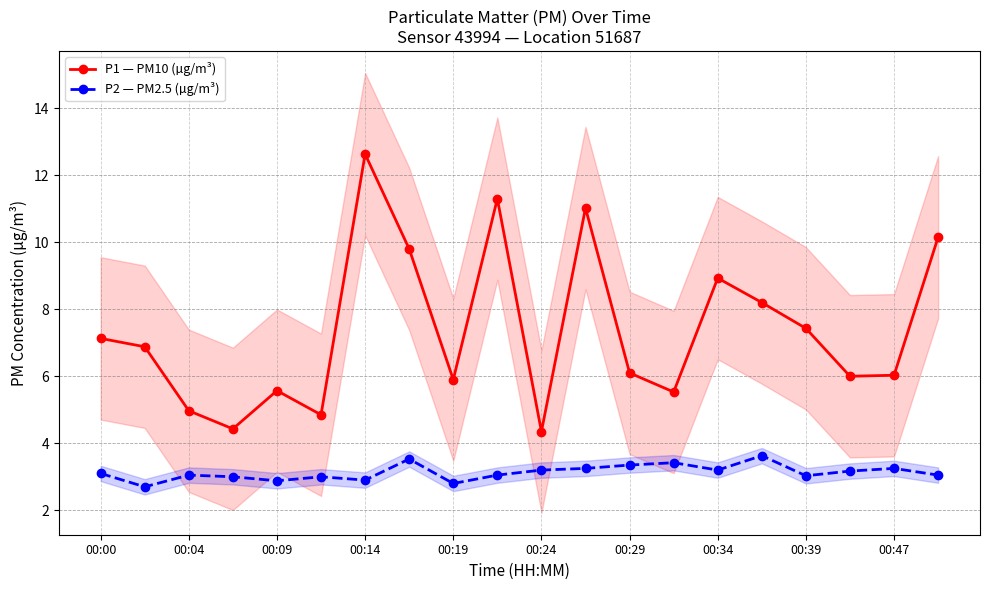

True or false: P1 — PM10 (µg/m³) has more than 1 points higher than both neighbors.

True